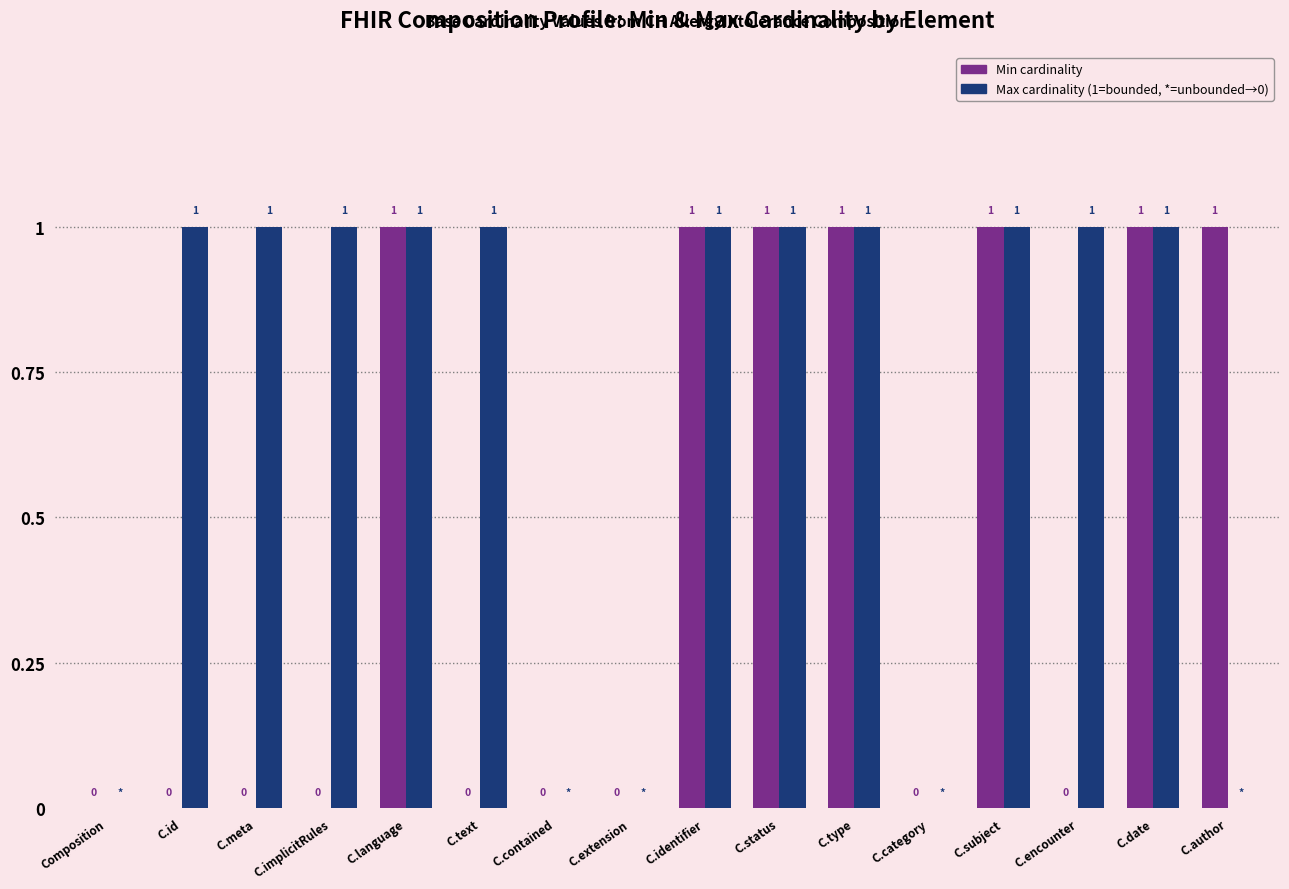

Count the number of categories in the chart.

16